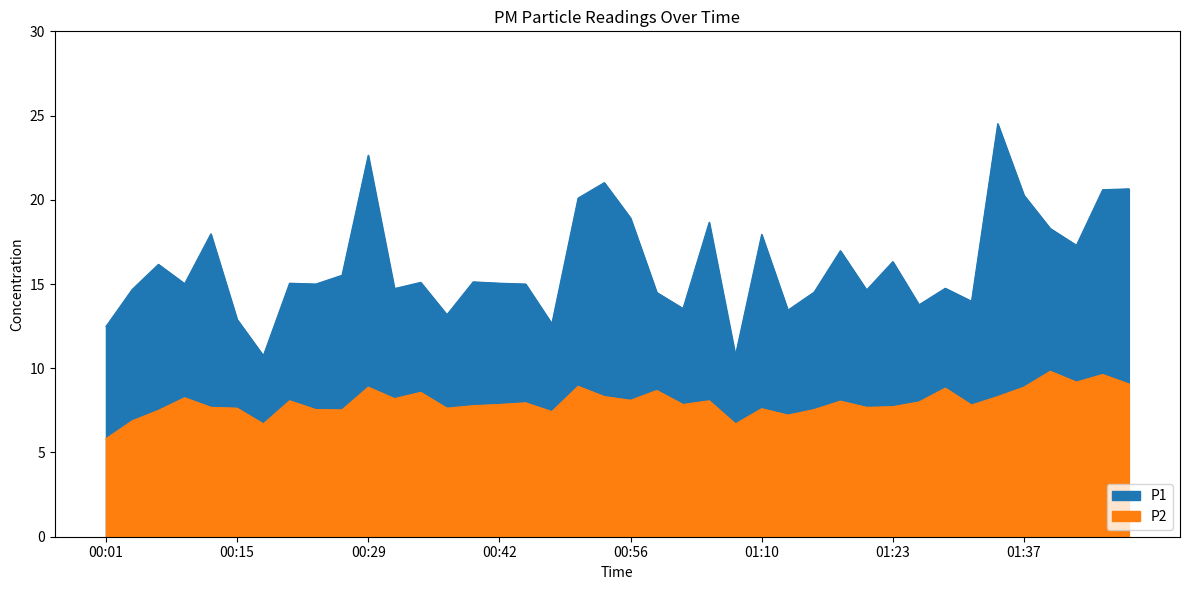

What is the average value of the P2 series?

8.0